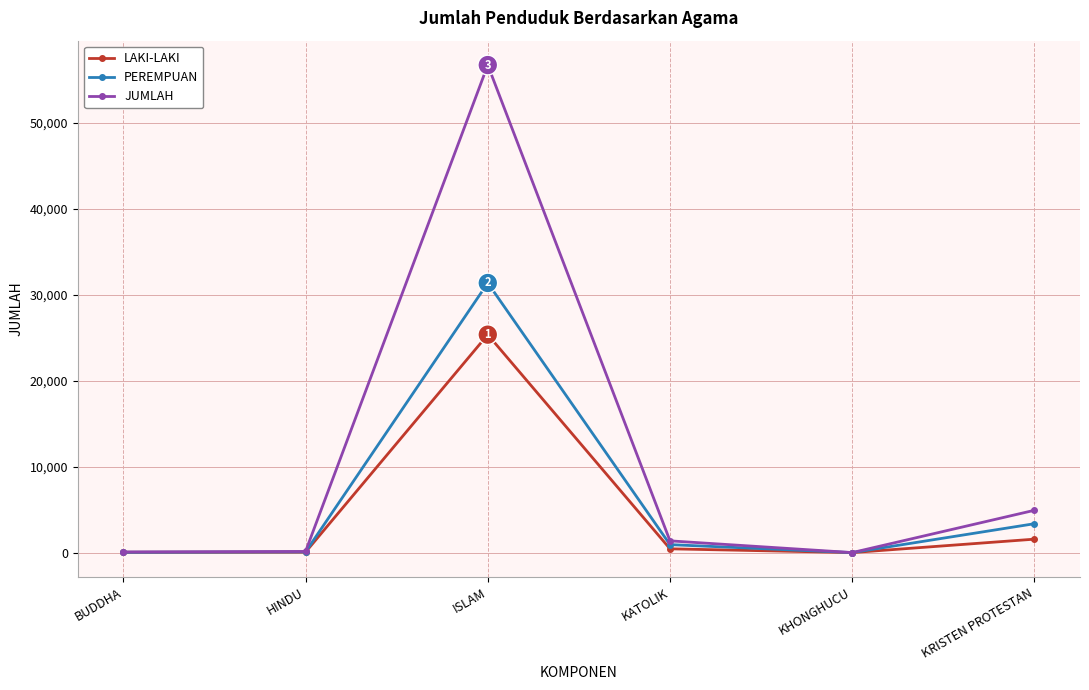

How many data points in JUMLAH are less than 1365?

3